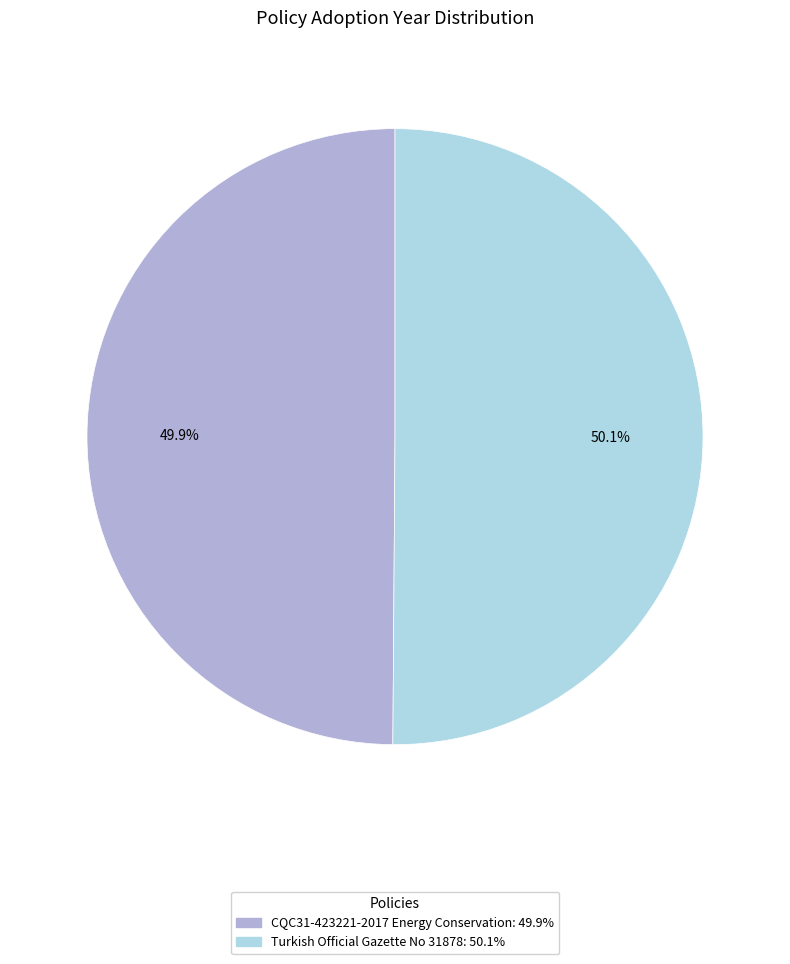

To the nearest percent, what is the combined percentage of Turkish Official Gazette No 31878 and CQC31-423221-2017 Energy Conservation?

100%